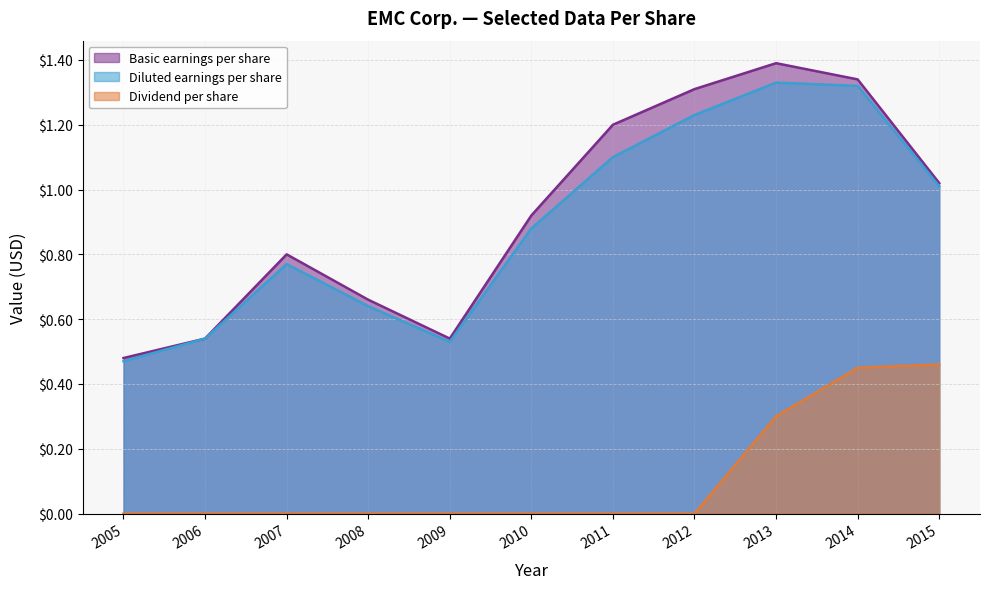

How many interior local peaks does the Diluted earnings per share series have?

2